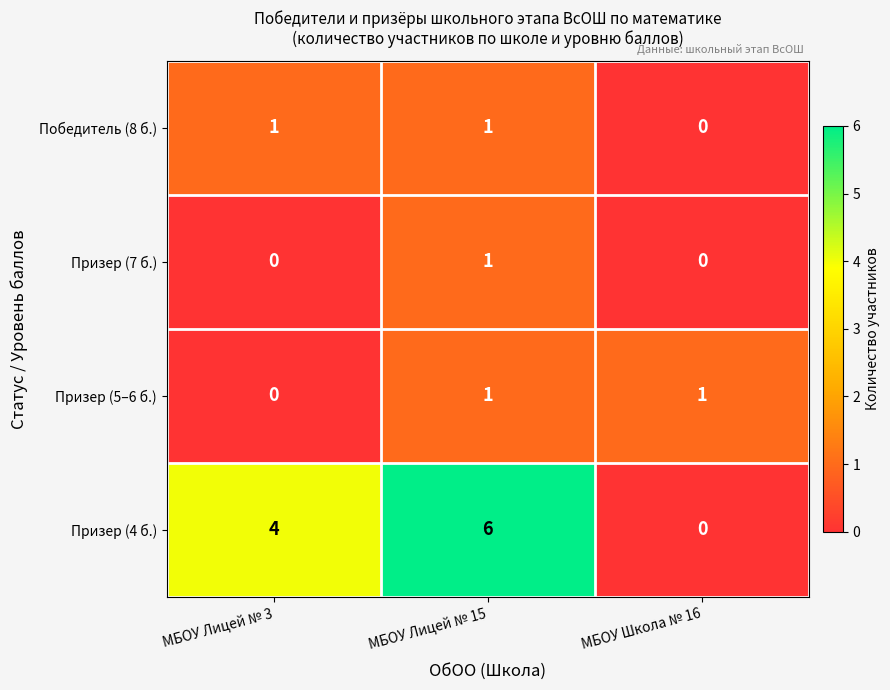

What is the difference between the Призер (4 б.) values at МБОУ Школа № 16 and МБОУ Лицей № 15?

6